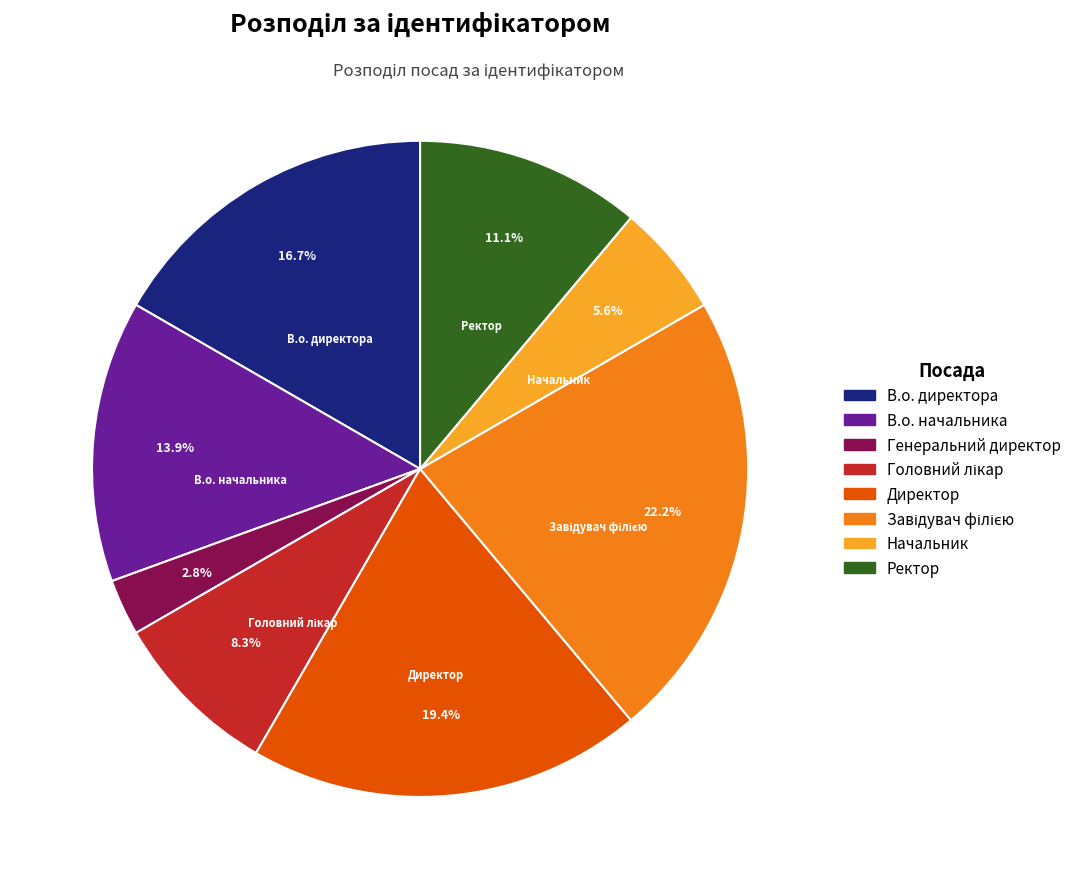

To the nearest percent, what is the average slice percentage?

12%